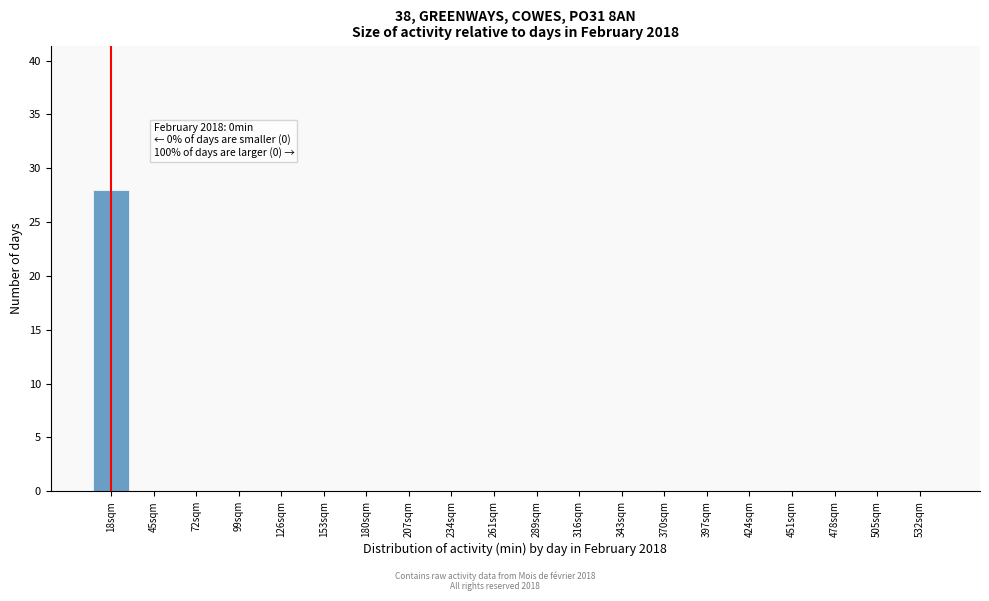

Reading left to right, what are all the values shown in this chart?

18sqm=28	45sqm=0	72sqm=0	99sqm=0	126sqm=0	153sqm=0	180sqm=0	207sqm=0	234sqm=0	261sqm=0	289sqm=0	316sqm=0	343sqm=0	370sqm=0	397sqm=0	424sqm=0	451sqm=0	478sqm=0	505sqm=0	532sqm=0